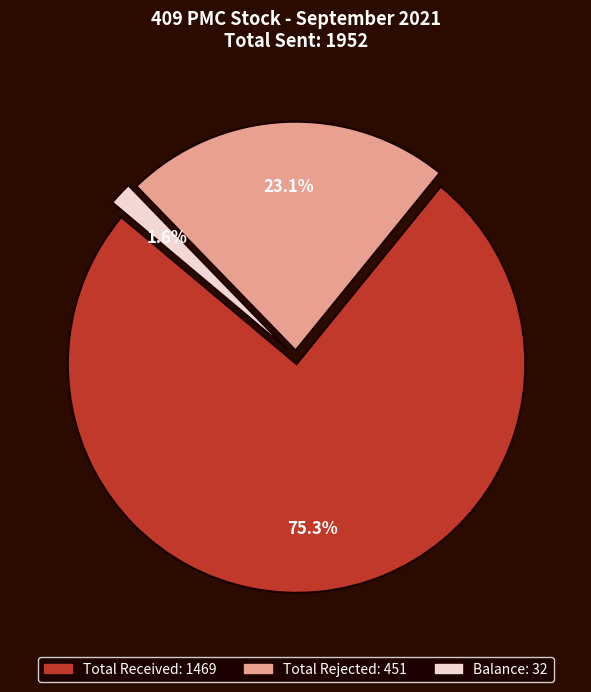

Is there a majority slice in this chart?

Yes